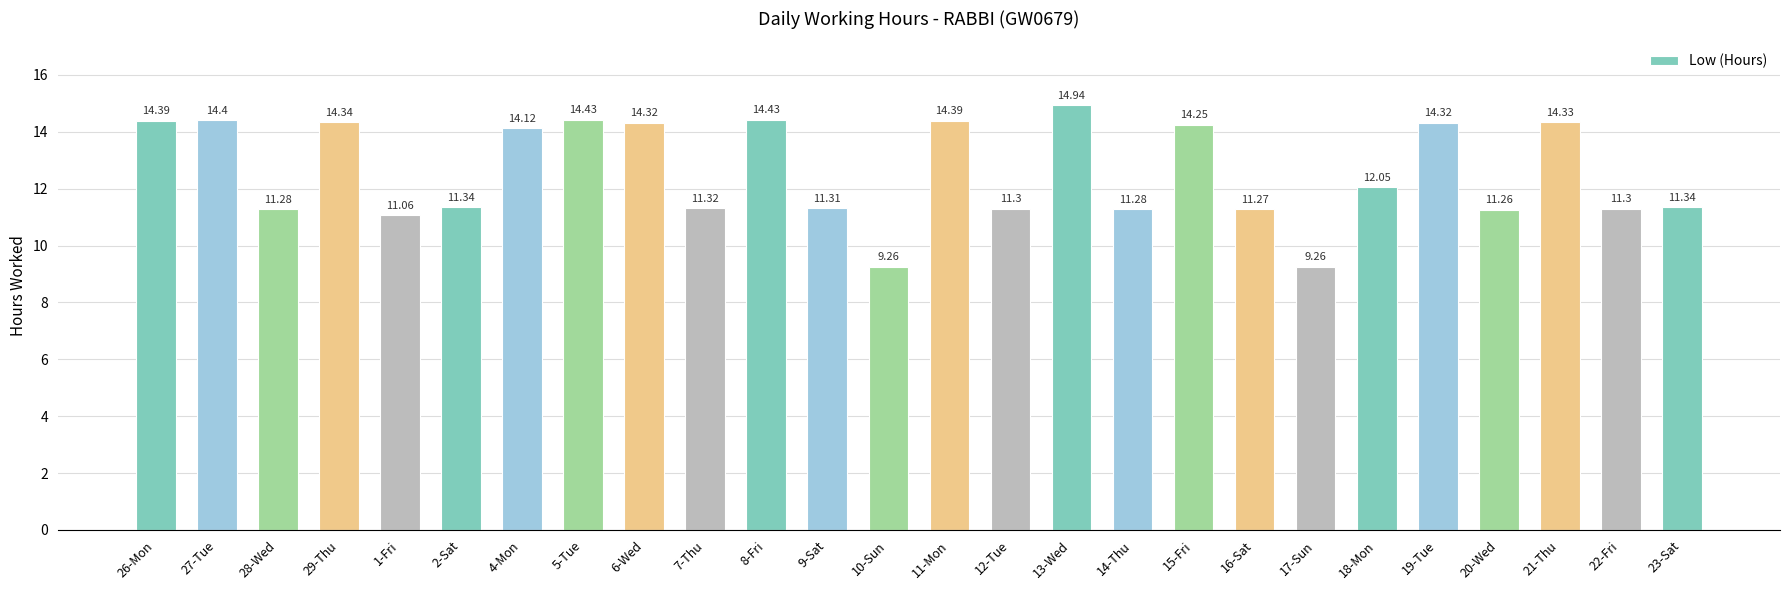

What is the sum of all values?

327.3